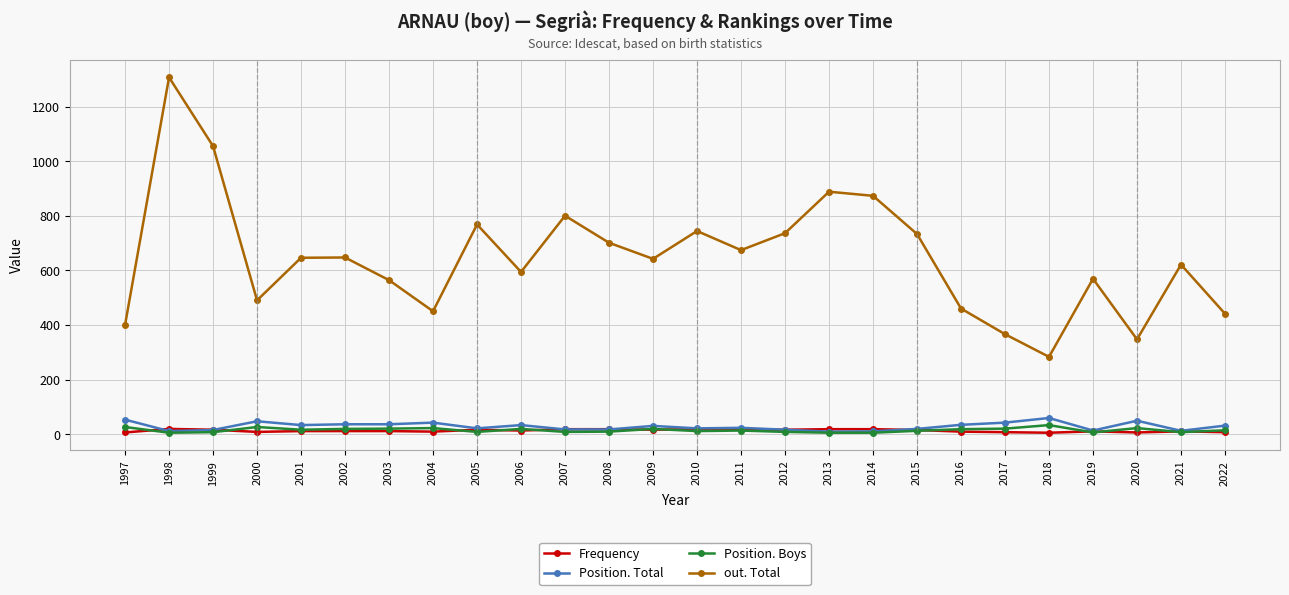

What are all the series names shown in the legend?

Frequency, Position. Total, Position. Boys, out. Total